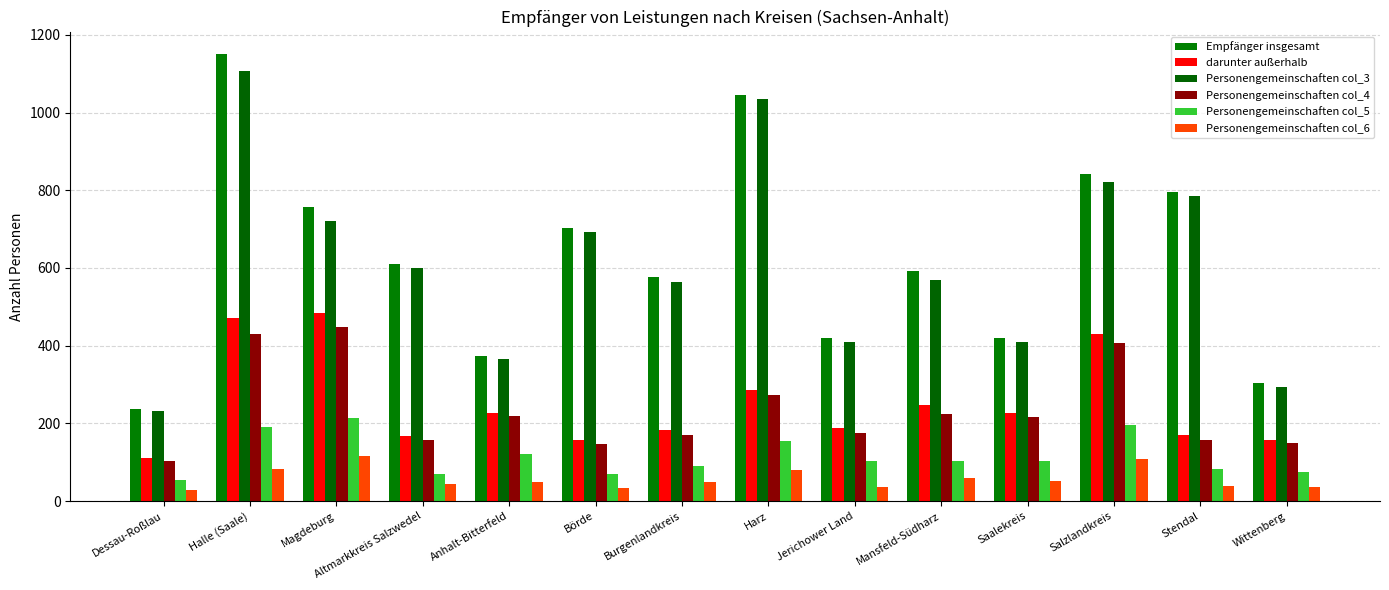

At how many categories does at least one series exceed 335?

12